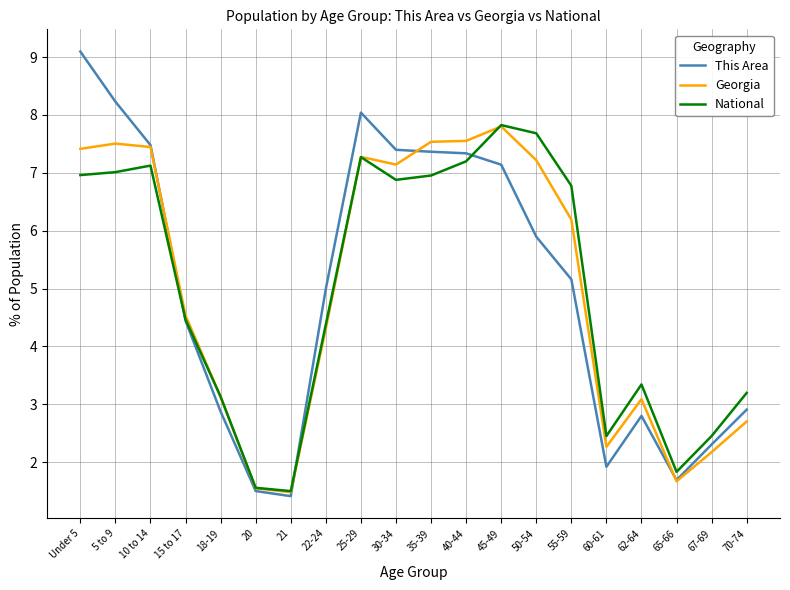

What position from the right is 35-39?

10